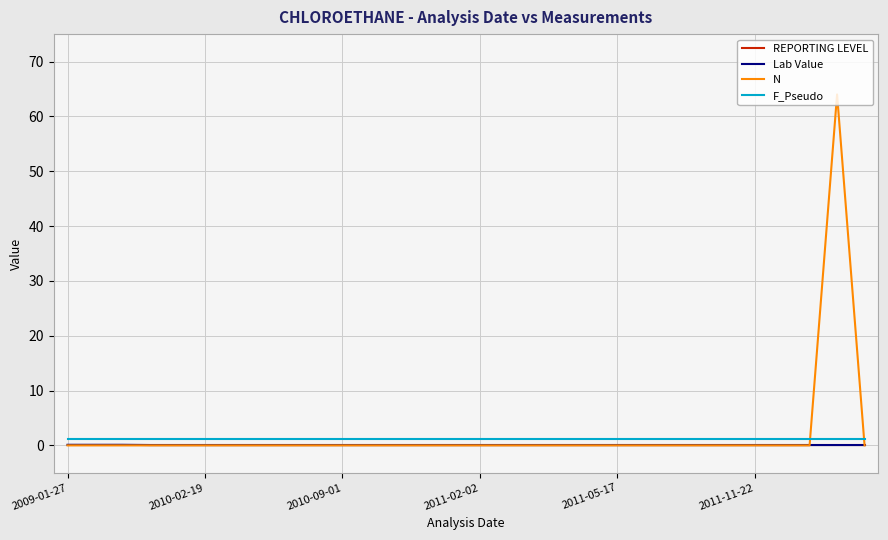

Which series ends up on top after the final intersection of N and F_Pseudo?

F_Pseudo